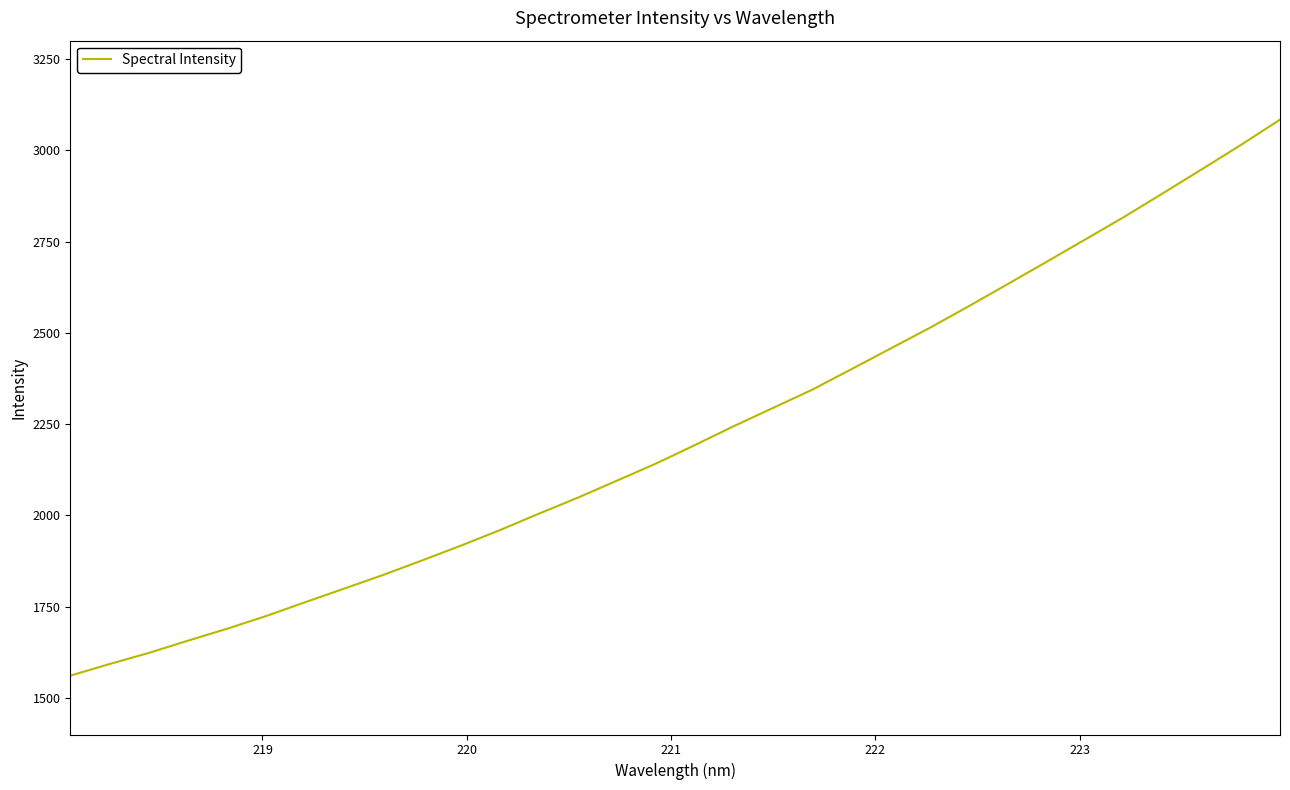

What is the difference between the maximum and minimum values?

1522.7